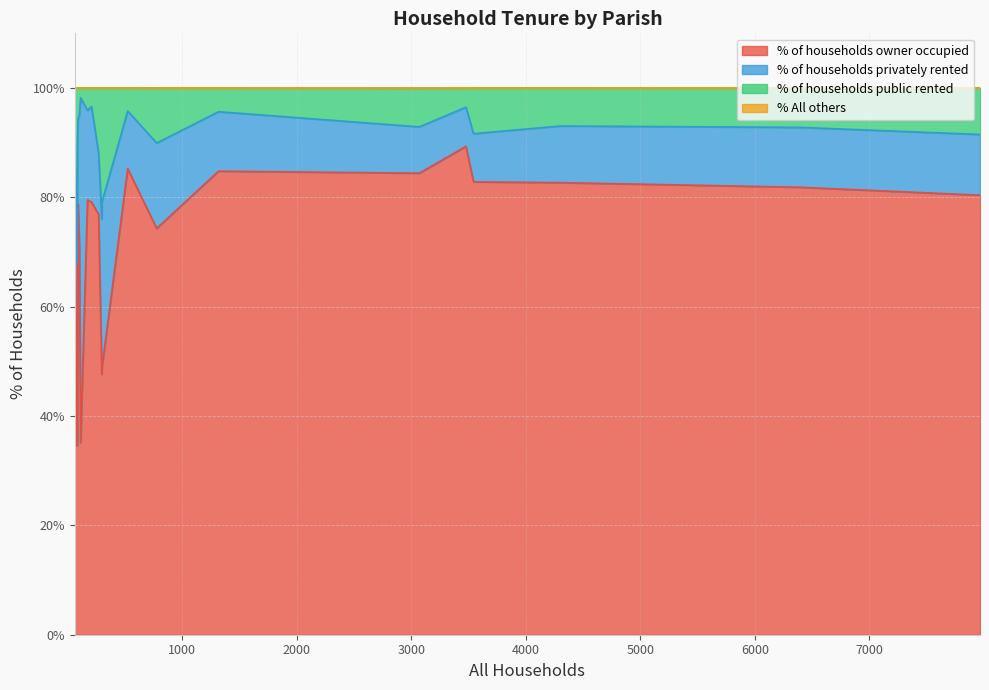

What is the maximum value for % of households owner occupied?

89.3